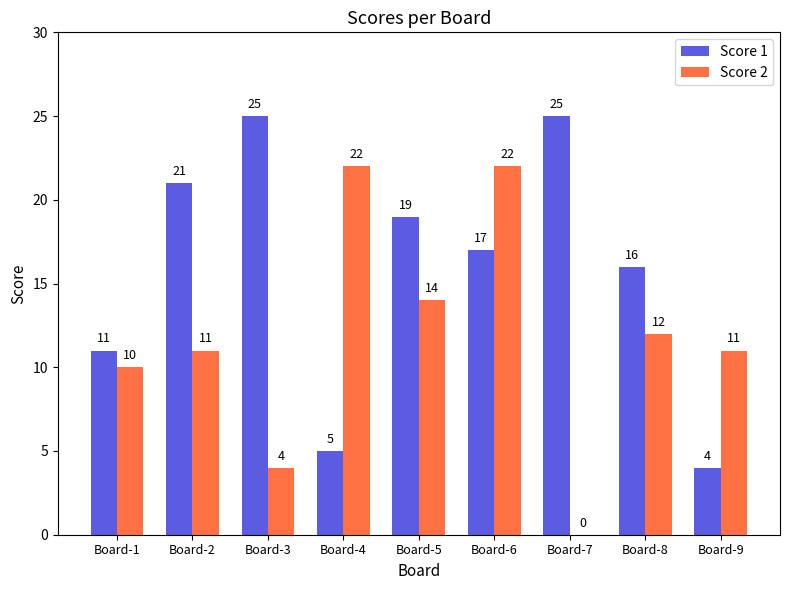

How many groups of bars are there?

9